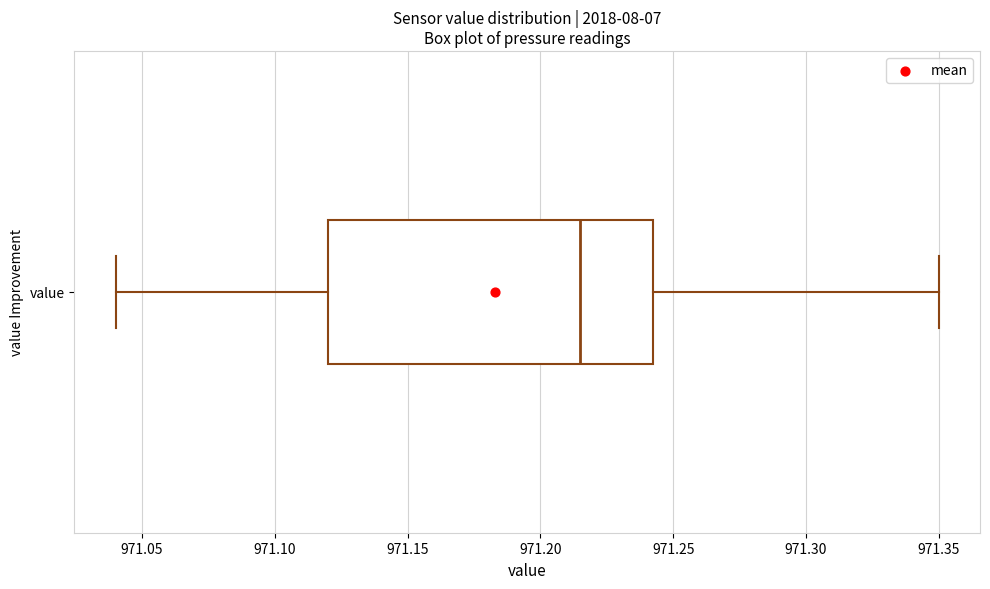

Read this box plot against the x-axis: the position of the median line, the range covered by the box, and the ends of both whiskers. The values are not printed on the chart, so give them approximately, as read against the axis.

median 971.215, box 971.120 to 971.245, whiskers 971.040 to 971.350